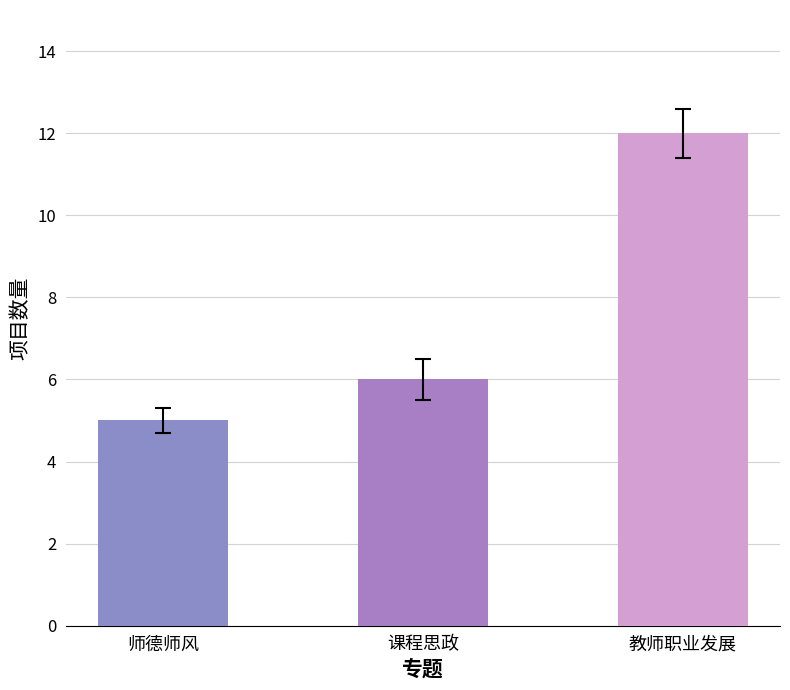

Rank the categories by value from highest to lowest.

教师职业发展, 课程思政, 师德师风